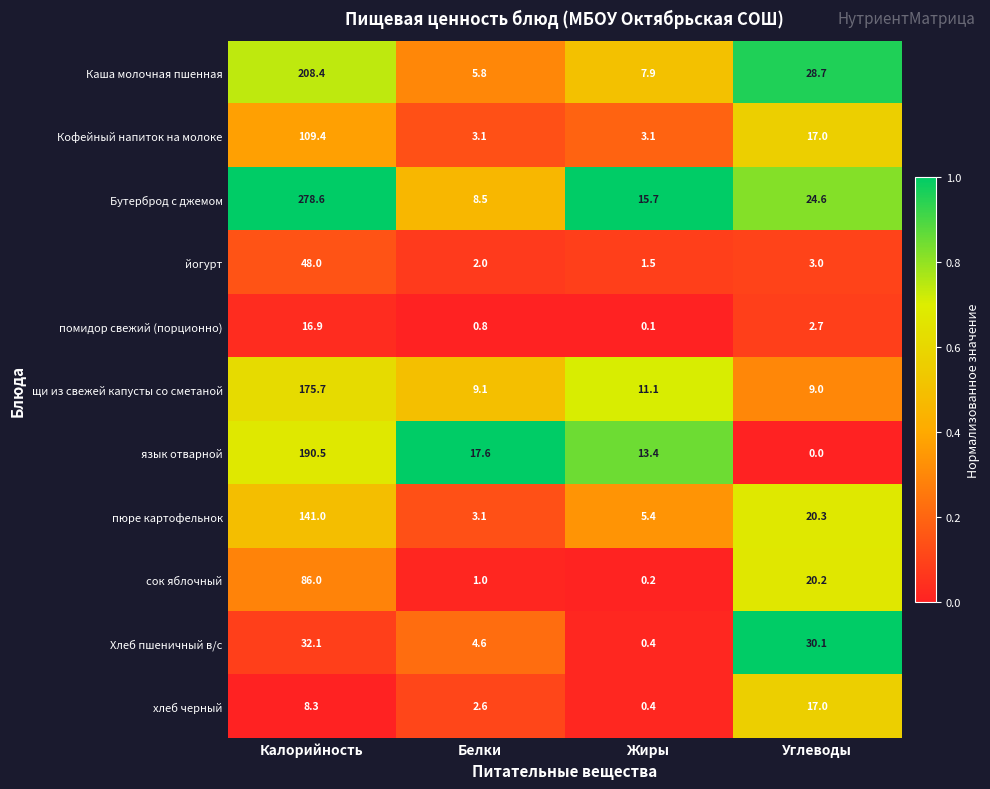

Rank the categories by Каша молочная пшенная value from lowest to highest.

Белки, Жиры, Углеводы, Калорийность